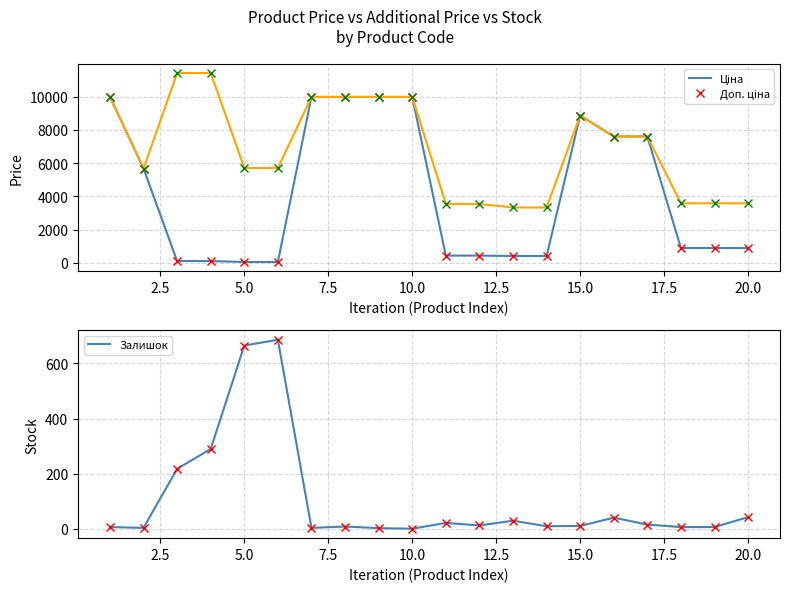

How many data points does each series have?

20